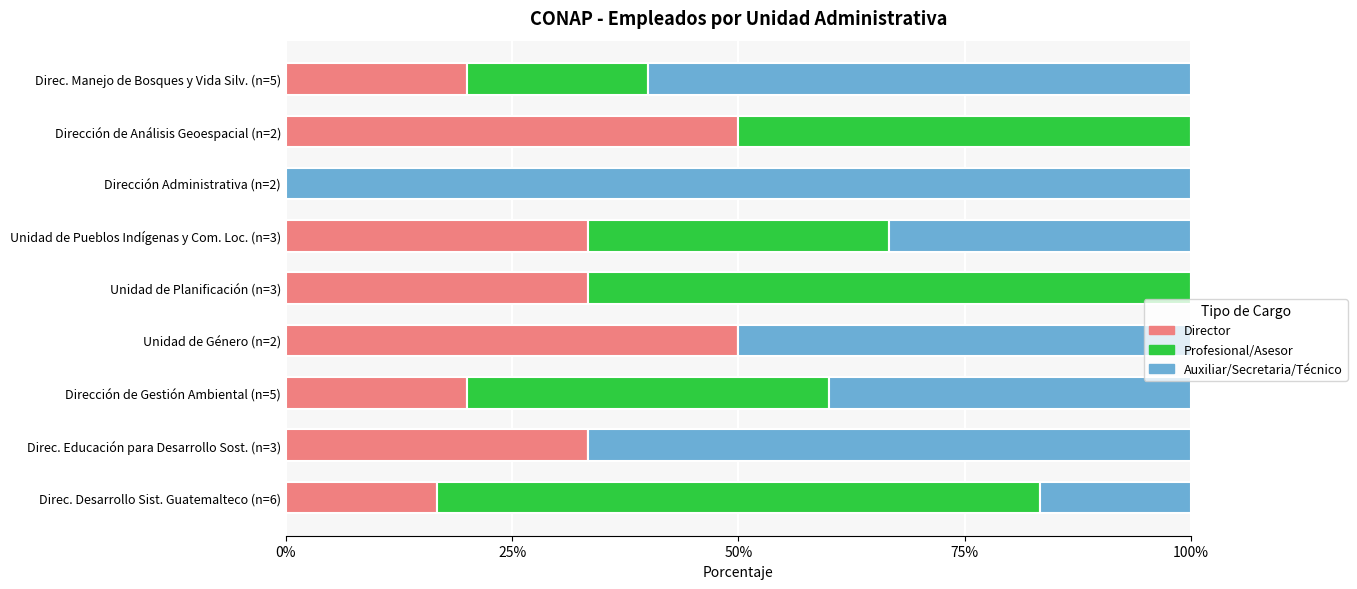

What is the highest value of the Director series?

50.0